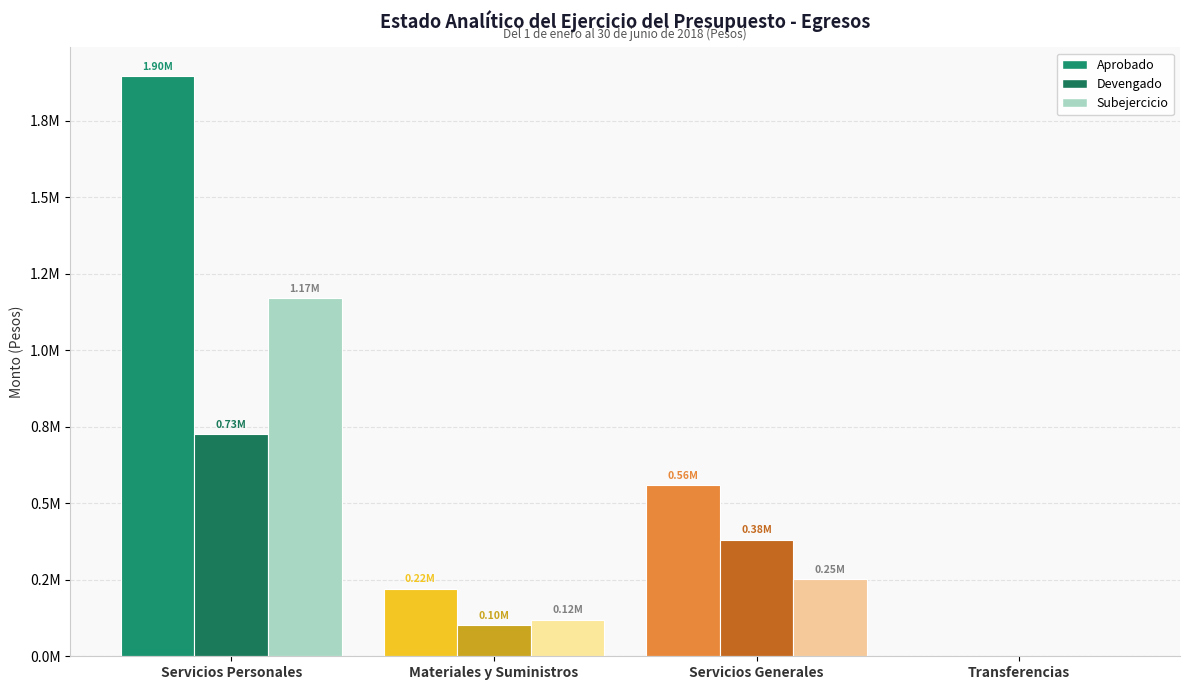

How many data points in subejercicio are above 251553?

2